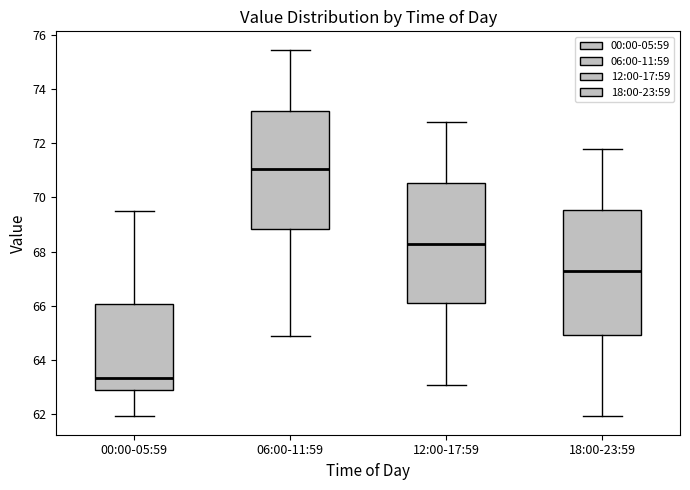

Reading left to right, transcribe this box plot: for each box, give where its median line is, the range the box spans, and where its two whiskers end, as read against the y-axis. The values are not printed on the chart, so give them approximately, as read against the axis.

00:00-05:59: median 63.4, box 62.8 to 66.0, whiskers 62.0 to 69.6
06:00-11:59: median 71.0, box 68.8 to 73.2, whiskers 65.0 to 75.4
12:00-17:59: median 68.2, box 66.2 to 70.6, whiskers 63.2 to 72.8
18:00-23:59: median 67.2, box 65.0 to 69.6, whiskers 62.0 to 71.8